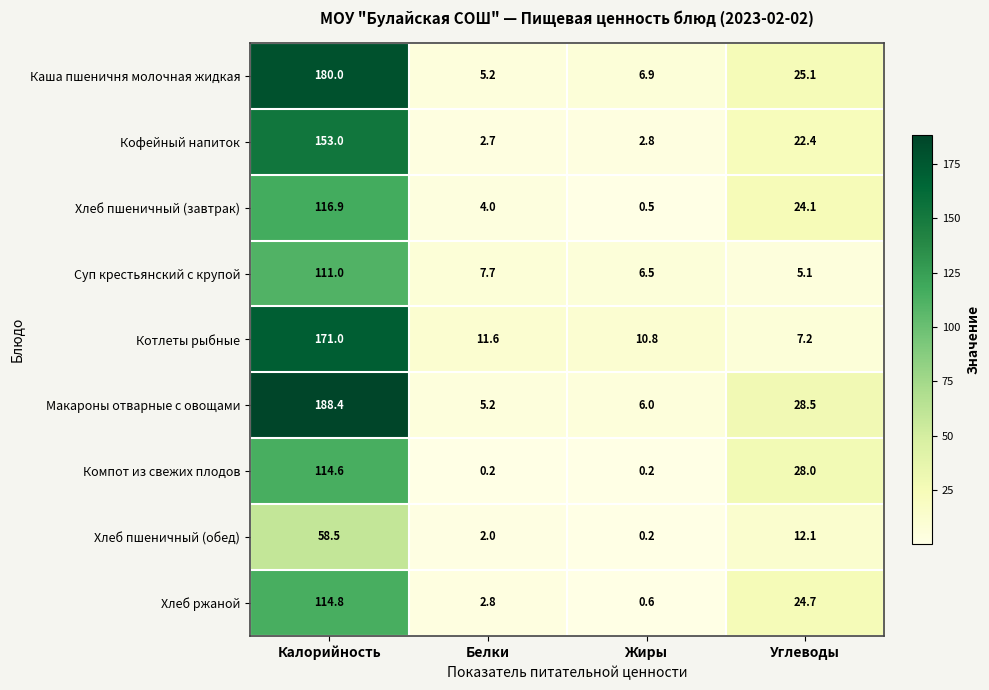

At which category does the chart reach its peak across all series?

Калорийность